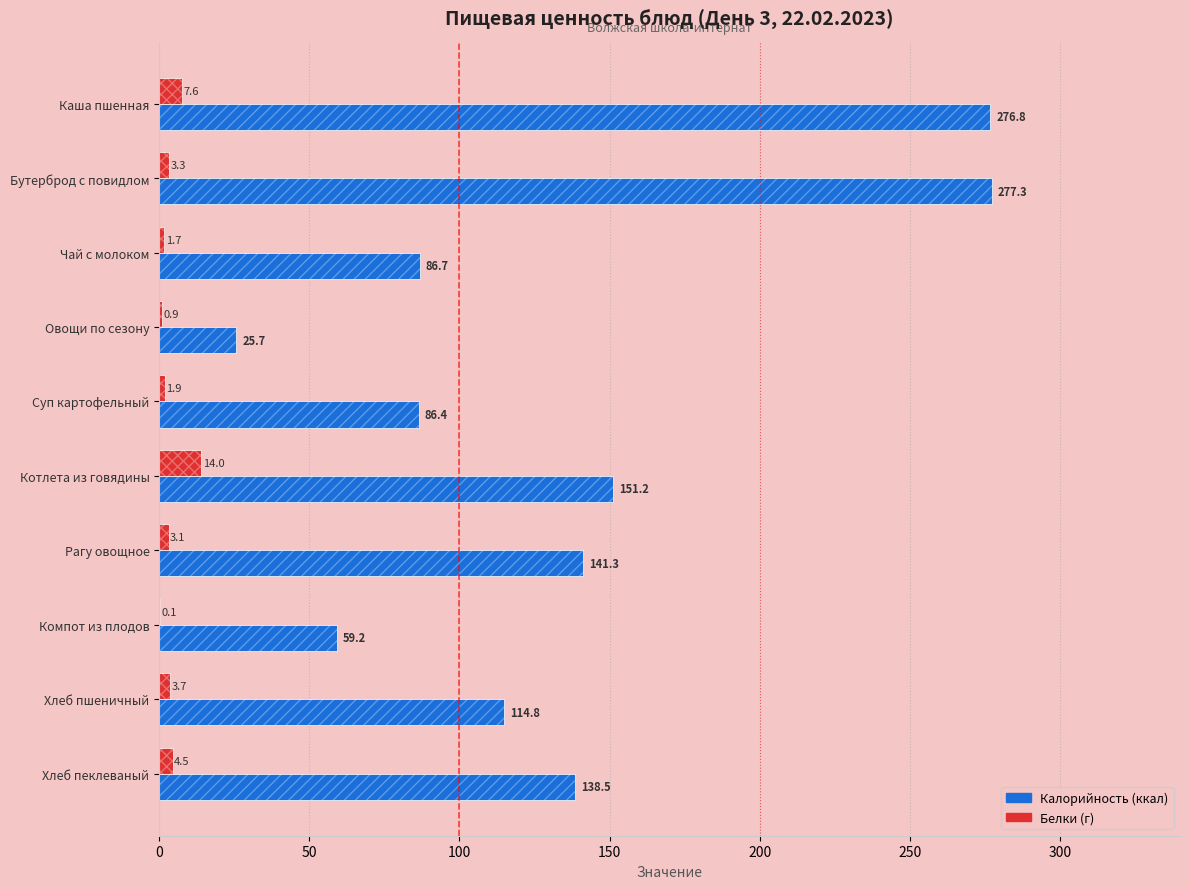

At how many categories does at least one series exceed 15?

10